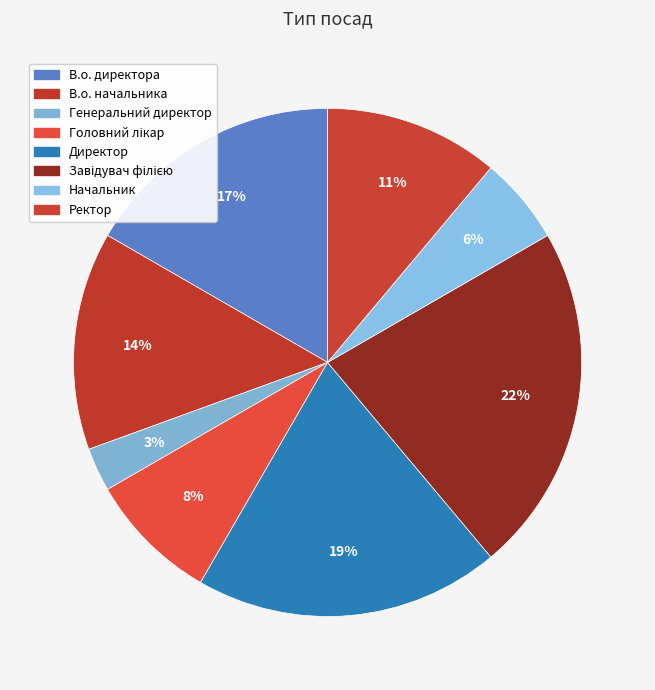

The В.о. начальника slice represents 4% of the pie. True or false?

False